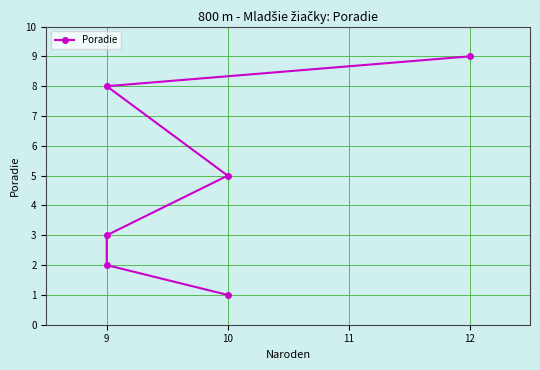

The chart shows a value of 2 at 9. True or false?

True